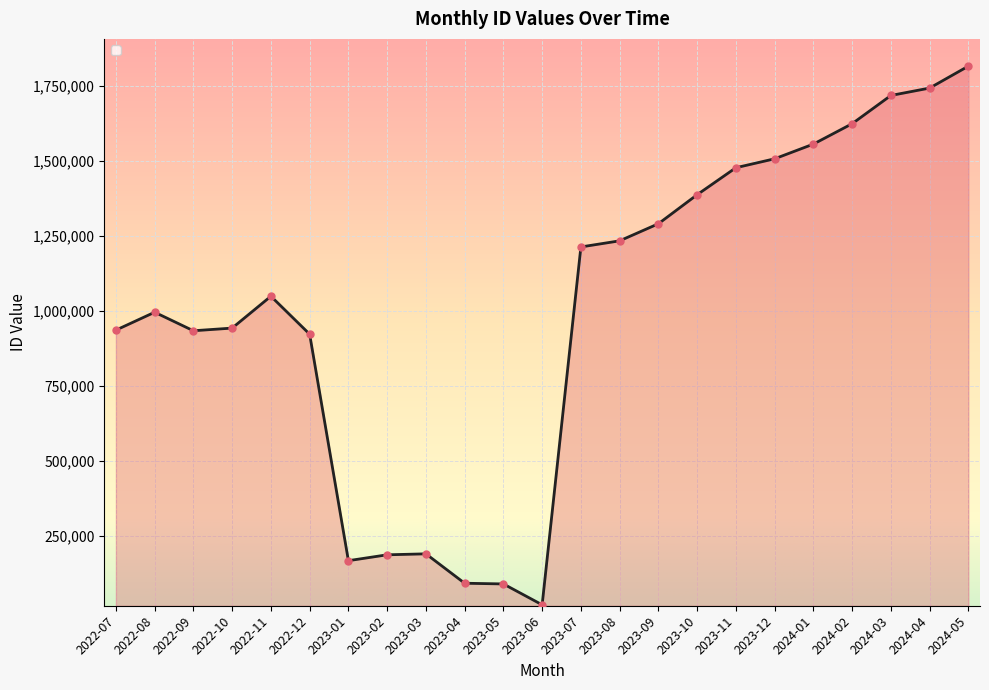

What is the ratio of the value at 2024-04 to the value at 2023-04?

18.8